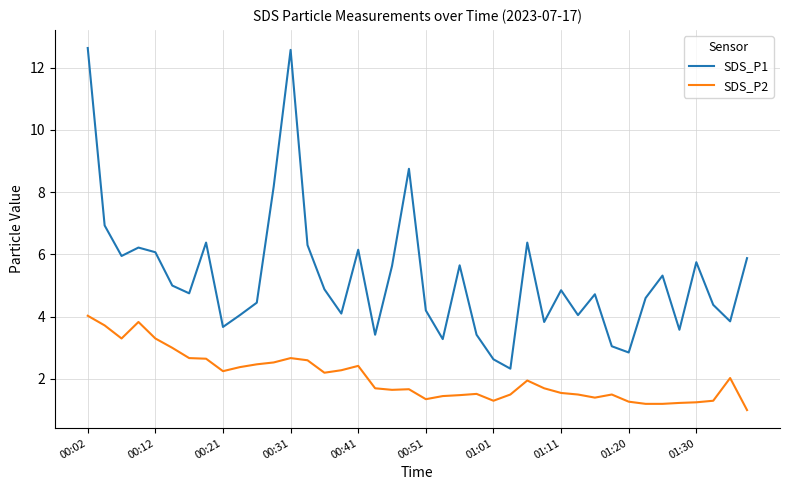

What is the difference between the maximum and minimum values in the SDS_P1 series?

10.3